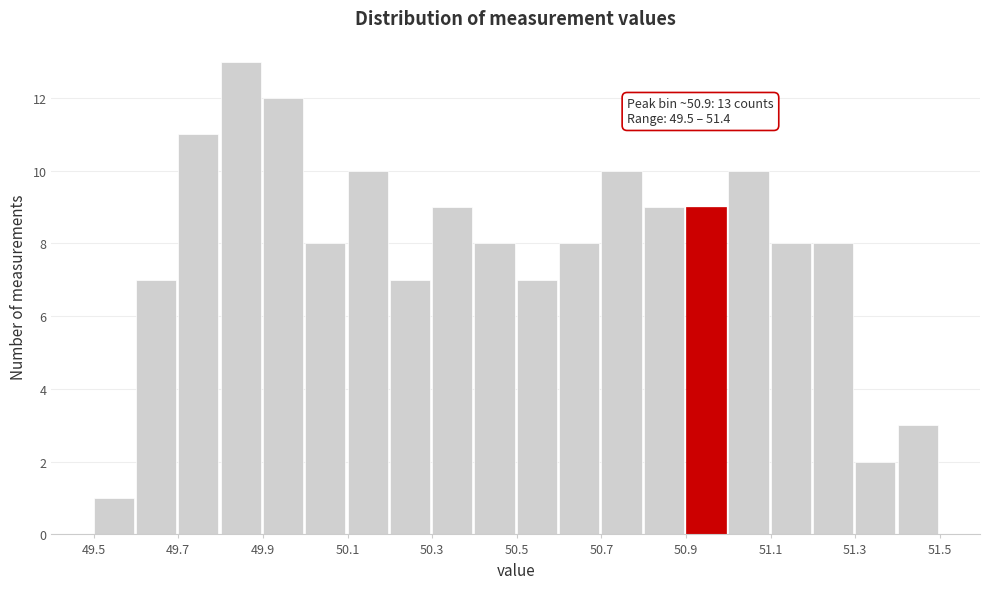

Which range on the x-axis has the tallest bar?

49.8 to 49.9